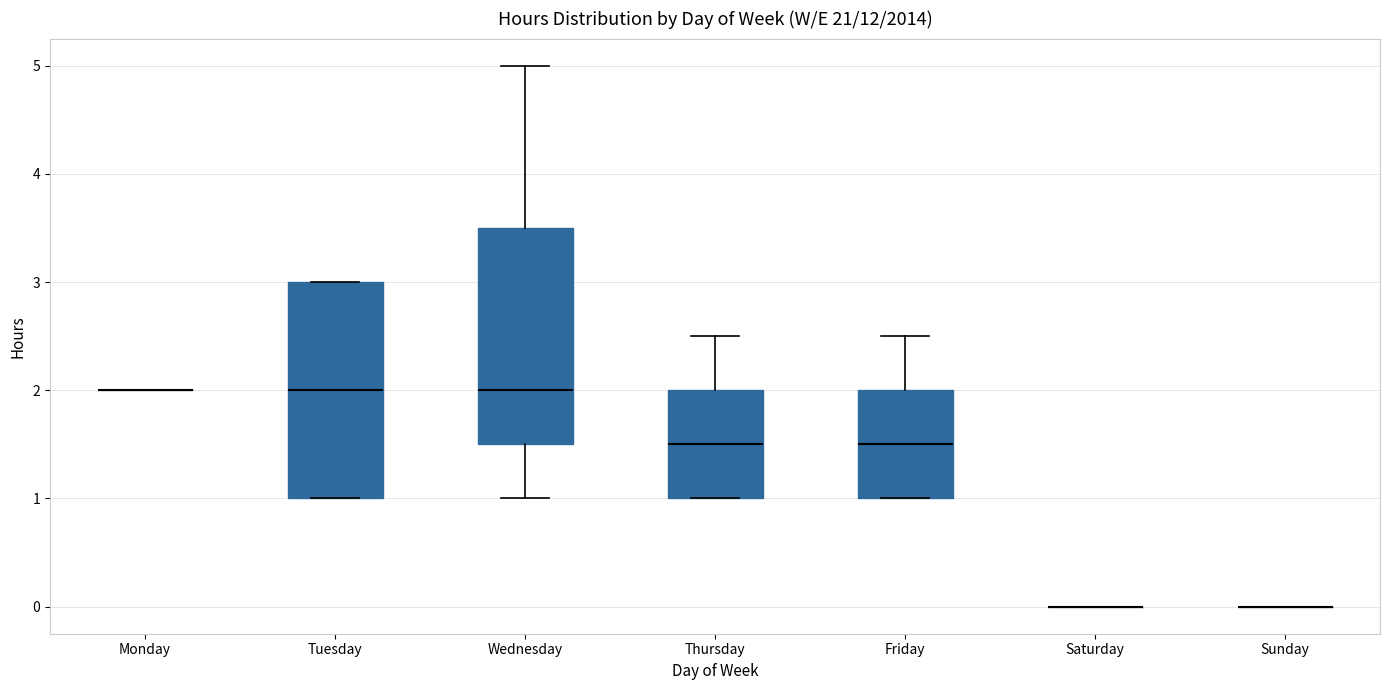

Reading left to right, transcribe this box plot: for each box, give where its median line is, the range the box spans, and where its two whiskers end, as read against the y-axis. The values are not printed on the chart, so give them approximately, as read against the axis.

Monday: box collapsed to a line at 2.0, whiskers 2.0 to 2.0
Tuesday: median 2.0, box 1.0 to 3.0, whiskers 1.0 to 3.0
Wednesday: median 2.0, box 1.5 to 3.5, whiskers 1.0 to 5.0
Thursday: median 1.5, box 1.0 to 2.0, whiskers 1.0 to 2.5
Friday: median 1.5, box 1.0 to 2.0, whiskers 1.0 to 2.5
Saturday: box collapsed to a line at 0.0, whiskers 0.0 to 0.0
Sunday: box collapsed to a line at 0.0, whiskers 0.0 to 0.0